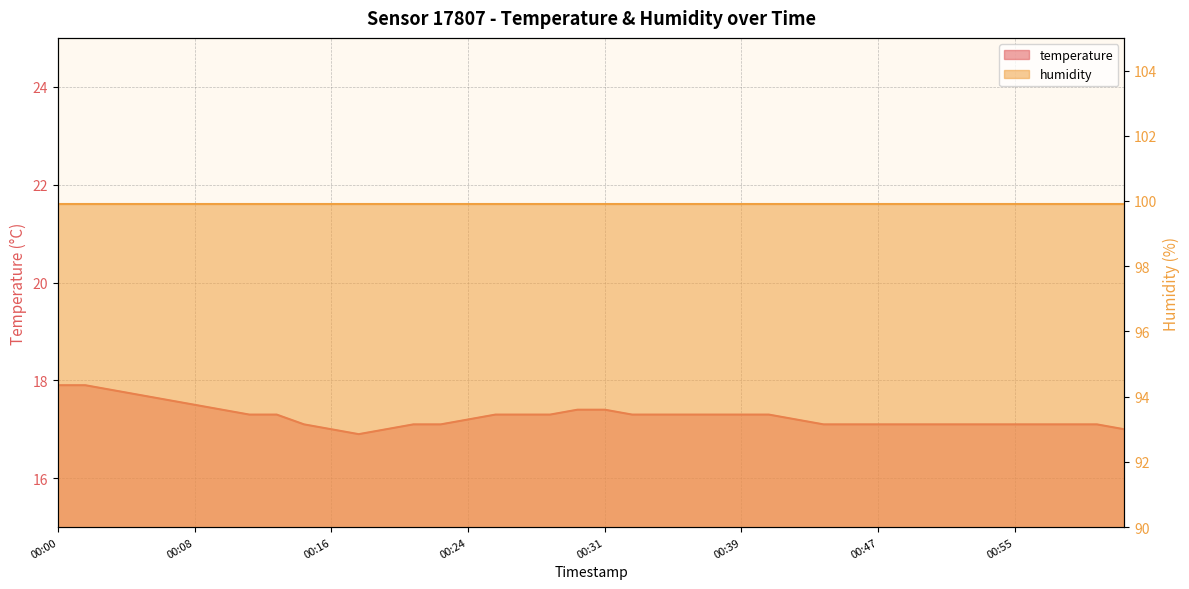

Rank the categories by value from lowest to highest.

00:17, 00:16, 00:19, 01:01, 00:14, 00:21, 00:22, 00:44, 00:45, 00:47, 00:48, 00:50, 00:51, 00:53, 00:55, 00:56, 00:58, 00:59, 00:24, 00:42, 00:11, 00:13, 00:25, 00:27, 00:28, 00:33, 00:34, 00:36, 00:37, 00:39, 00:41, 00:10, 00:30, 00:31, 00:08, 00:07, 00:05, 00:04, 00:00, 00:02